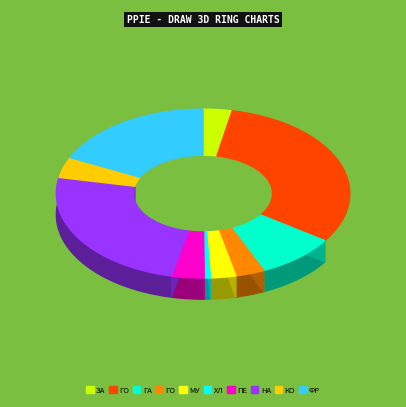

To the nearest percent, what percentage of the pie is Хлеб?

1%